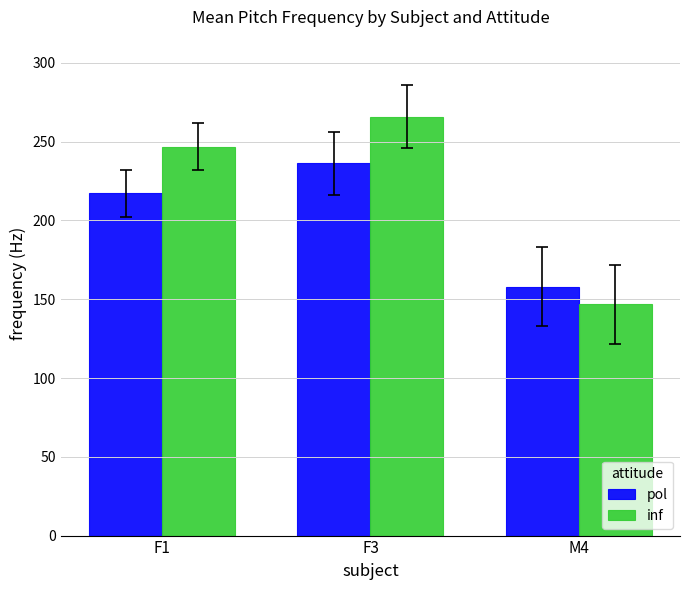

What is the total value across all series at M4?

304.5